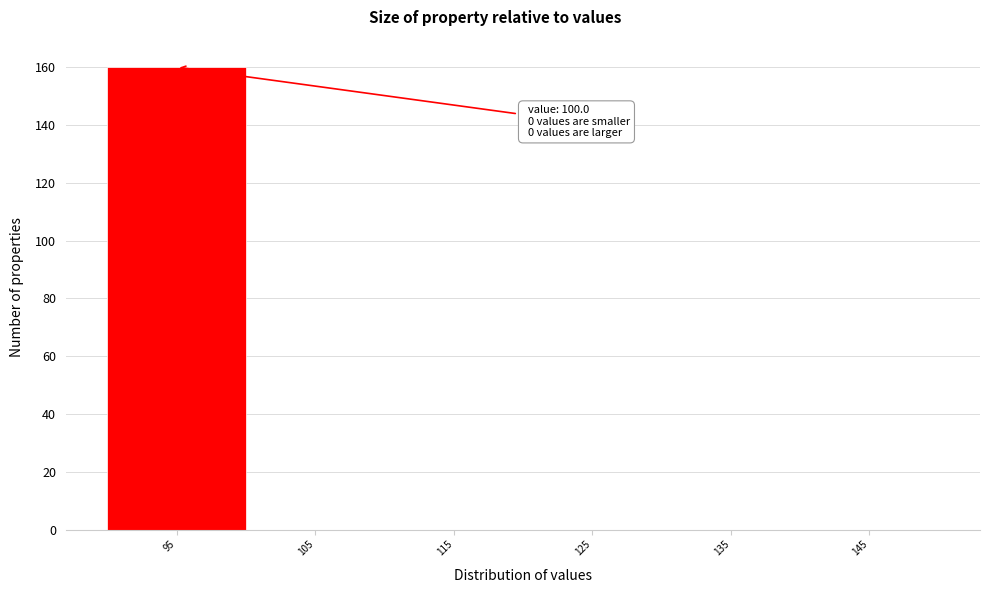

Reading right to left, transcribe all the data shown in this chart.

145=0	135=0	125=0	115=0	105=0	95=160